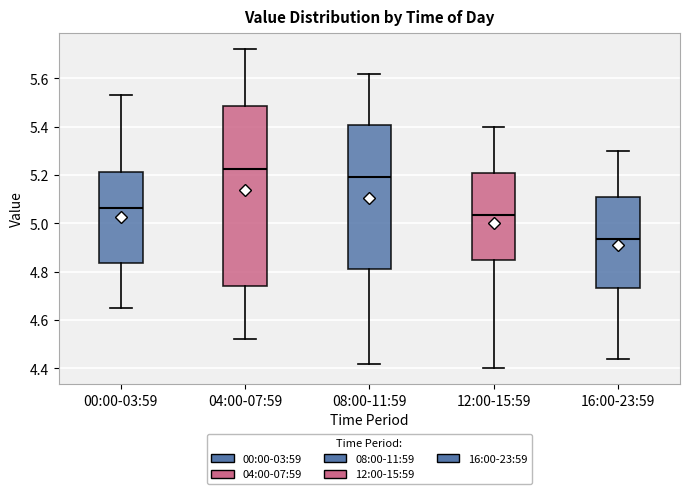

Reading left to right, read every box against the y-axis: the position of its median line, the range the box covers, and the ends of its whiskers. The values are not printed on the chart, so give them approximately, as read against the axis.

00:00-03:59: median 5.06, box 4.84 to 5.22, whiskers 4.66 to 5.54
04:00-07:59: median 5.22, box 4.74 to 5.48, whiskers 4.52 to 5.72
08:00-11:59: median 5.20, box 4.82 to 5.40, whiskers 4.42 to 5.62
12:00-15:59: median 5.04, box 4.84 to 5.20, whiskers 4.40 to 5.40
16:00-23:59: median 4.94, box 4.74 to 5.10, whiskers 4.44 to 5.30